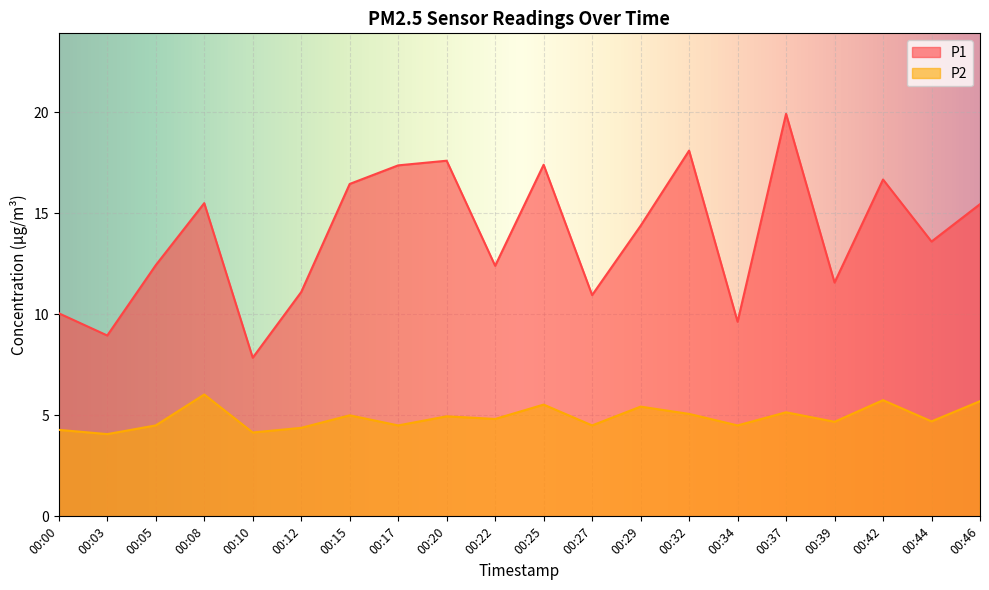

What is the value of the P2 point at the 14th from the left?

5.1